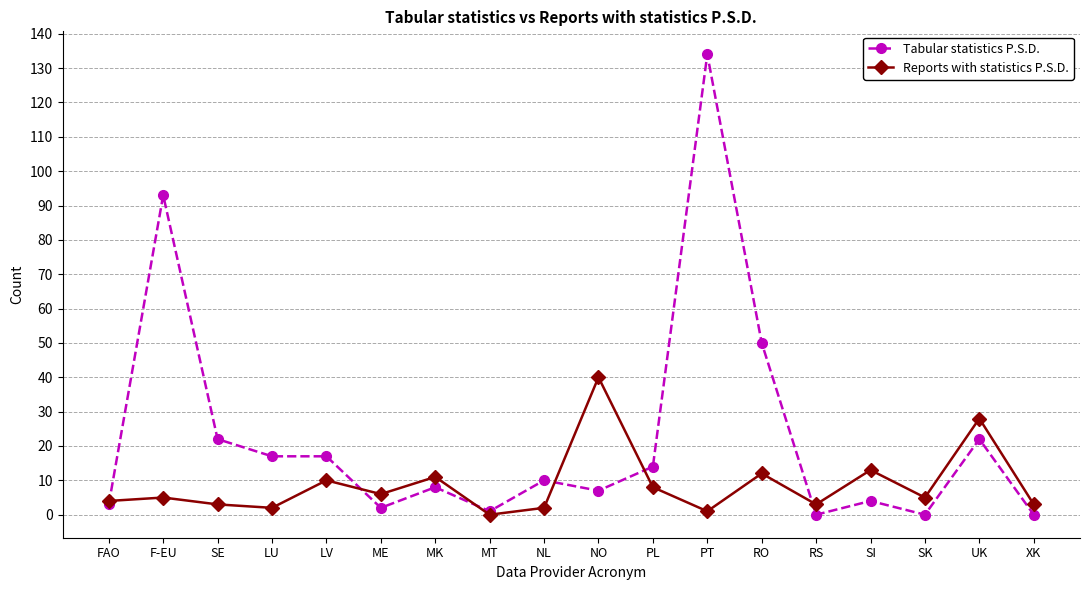

What position from the right is SI?

4